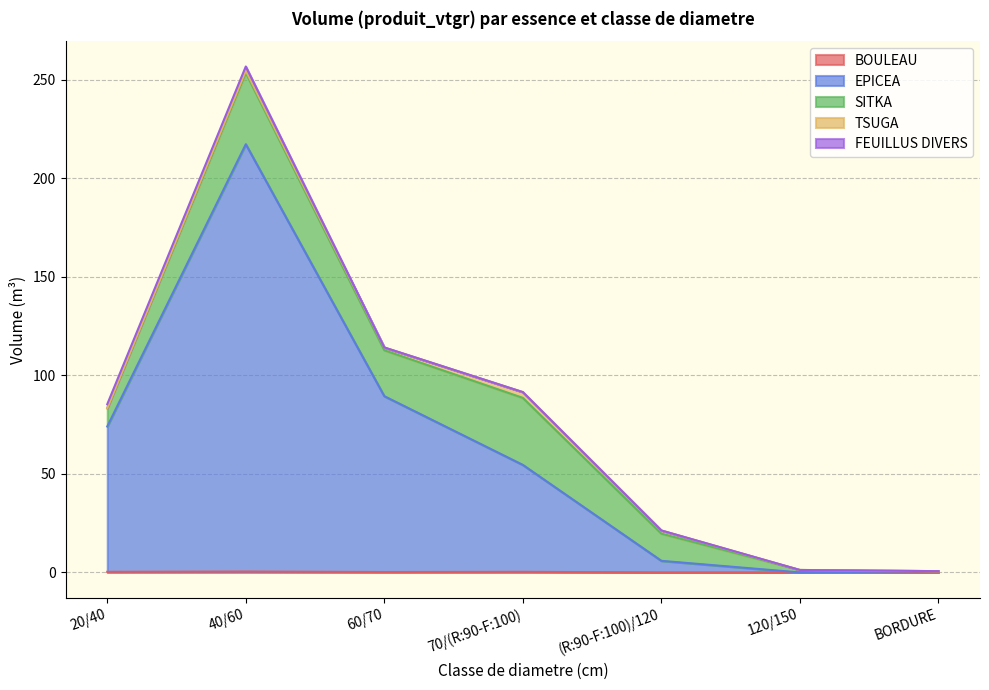

True or false: SITKA has a value of 36.3 at 40/60.

True